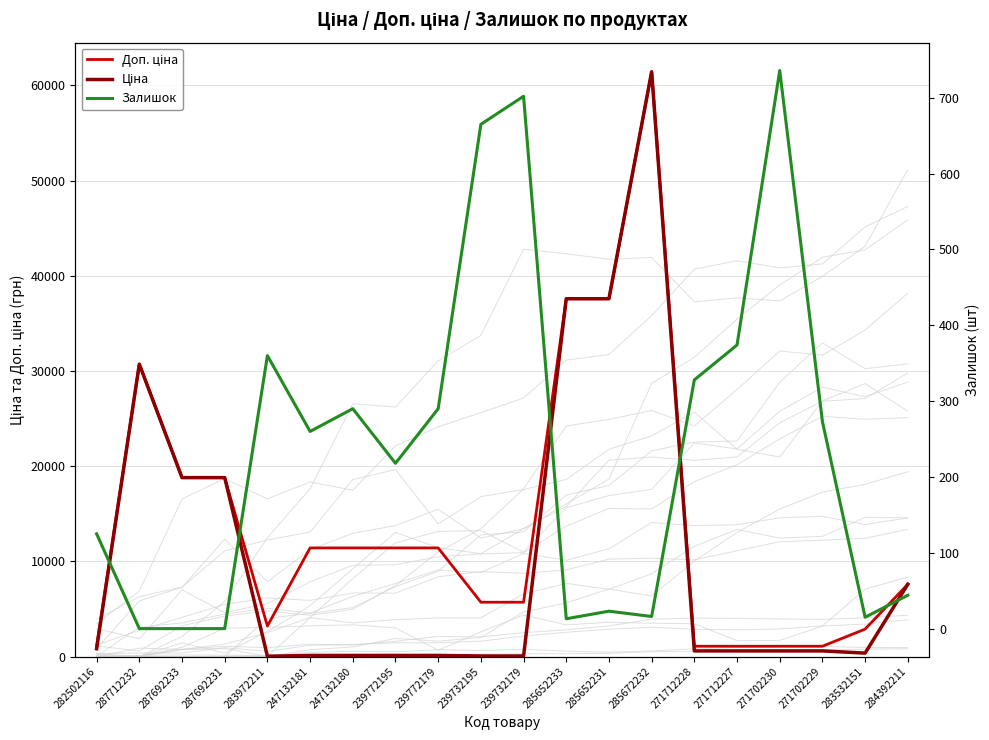

Where is Залишок nearest to the value 368?

271712227